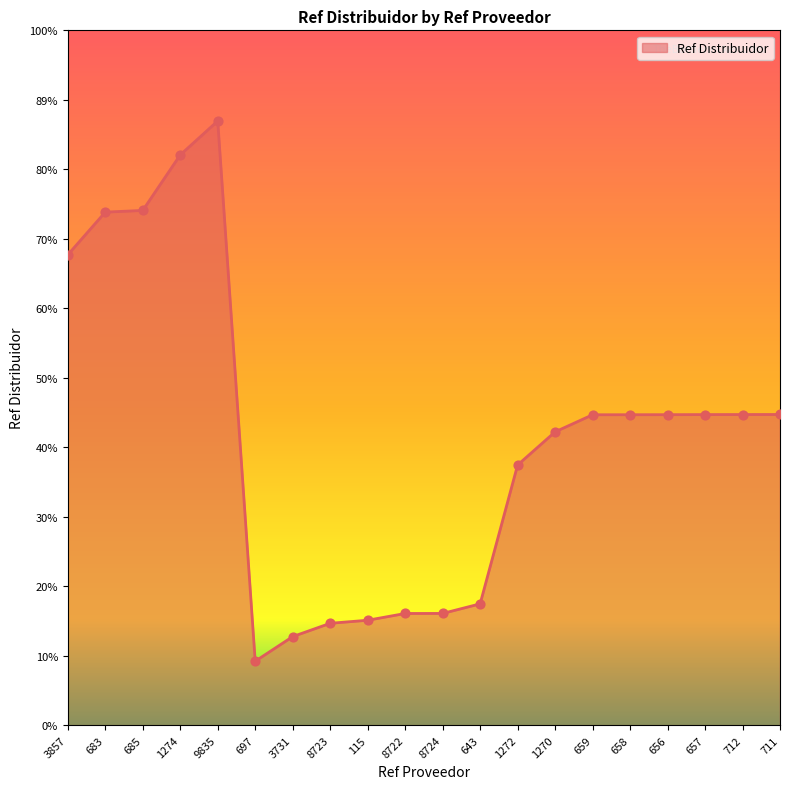

Which has a higher value, 656 or 711?

711